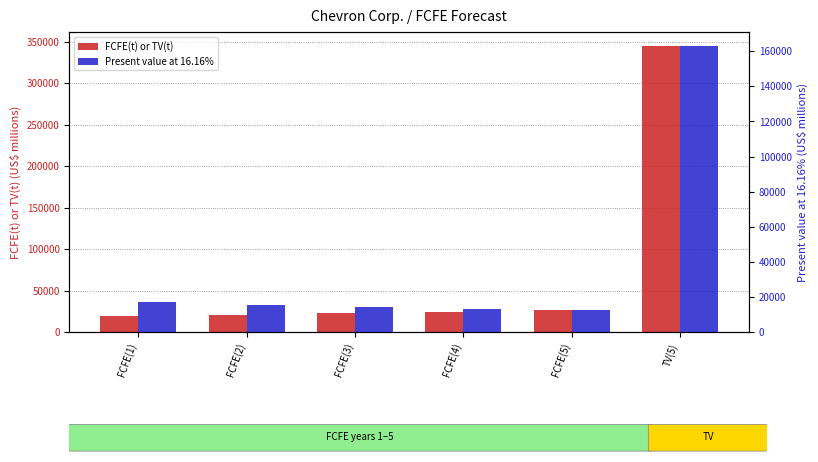

Reading left to right, what are all the values shown in this chart?

FCFE(t) or TV(t): 19745	21039	22517	24205	26132	344340
Present value at 16.16%: 16999	15594	14368	13296	12359	162850